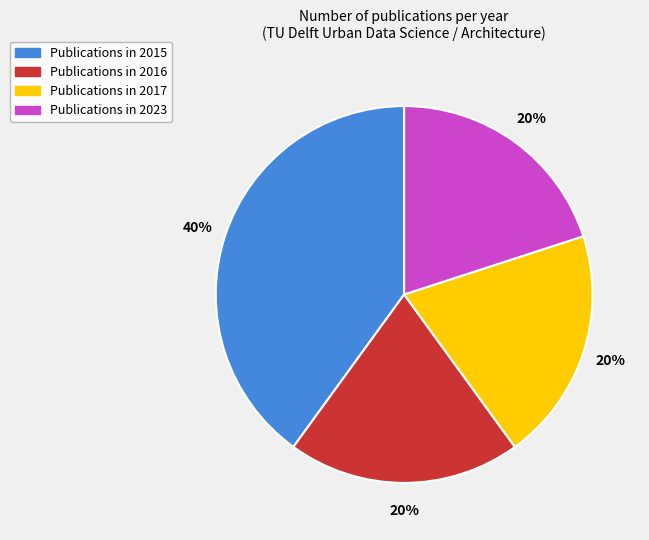

Is there any slice that represents more than half of the pie?

No